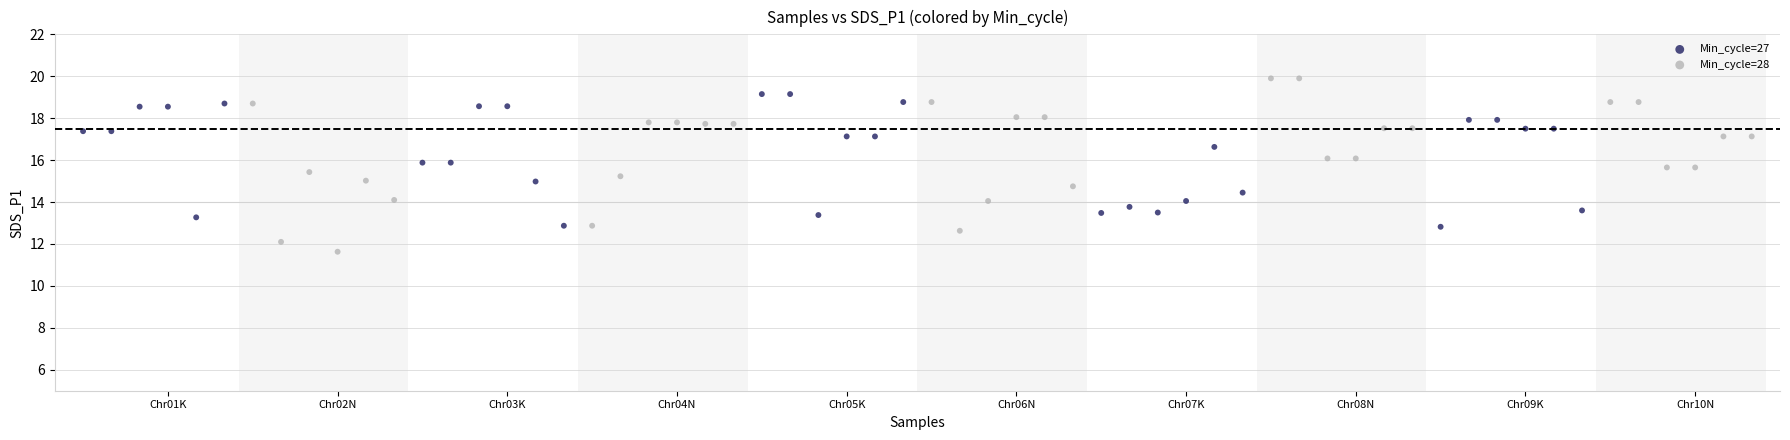

Which series reaches the maximum Y coordinate?

Min_cycle=28